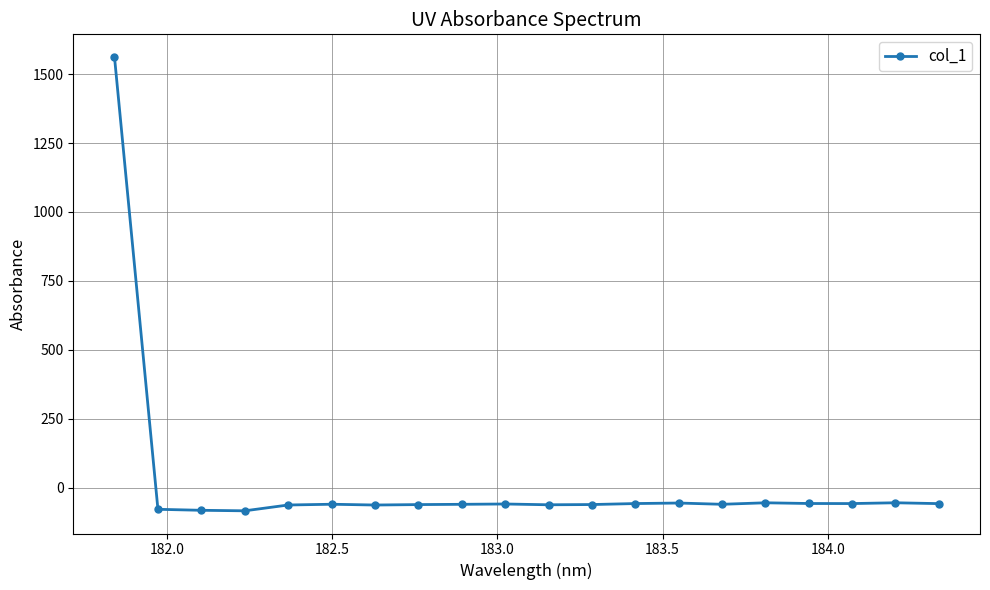

True or false: there are more than 2 points higher than both neighbors.

True